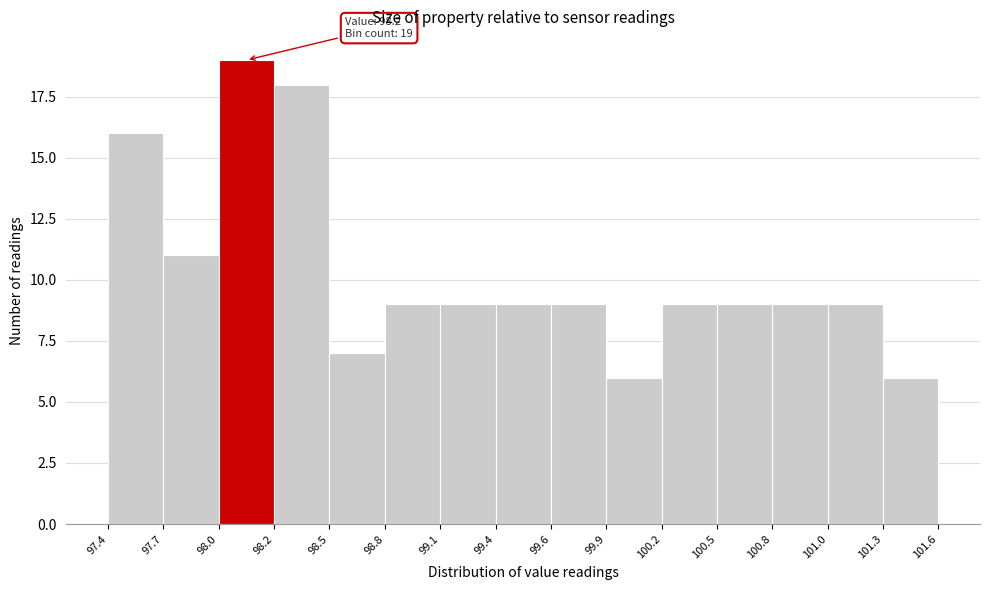

Over which range of the x-axis is the bar tallest?

98.0 to 98.2